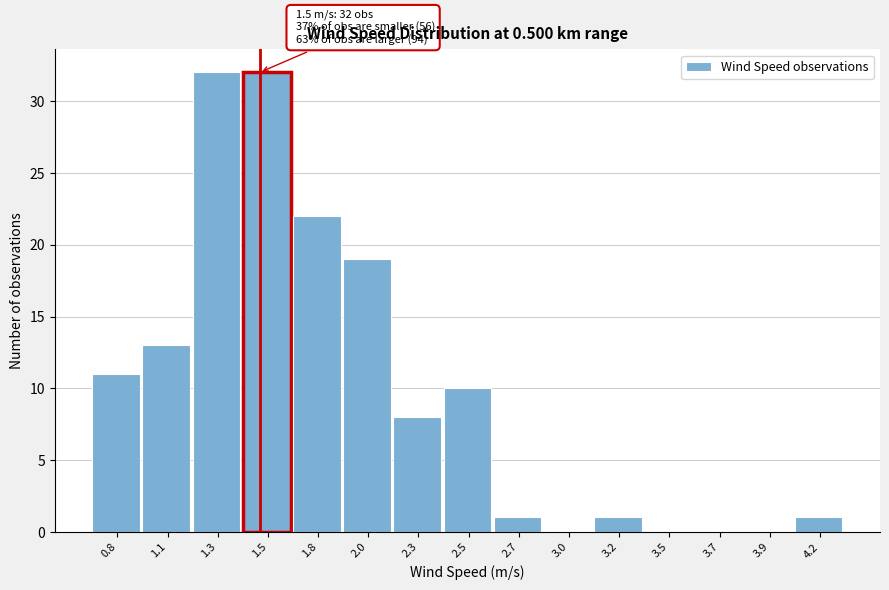

Reading left to right, what are all the values shown in this chart?

0.8=11	1.1=13	1.3=32	1.5=32	1.8=22	2.0=19	2.3=8	2.5=10	2.7=1	3.0=0	3.2=1	3.5=0	3.7=0	3.9=0	4.2=1